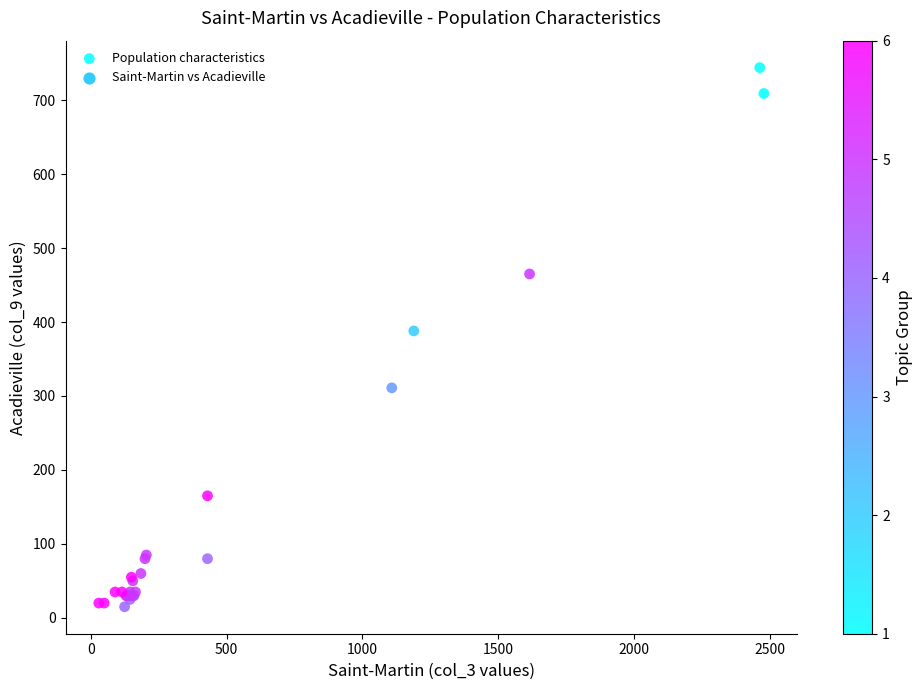

What Y value in the scatter plot is closest to 379?

388